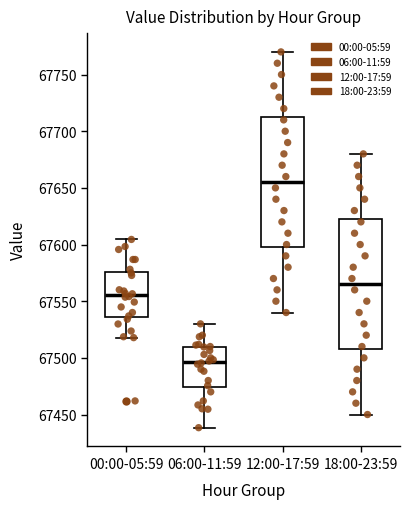

Which box's median line is the highest?

12:00-17:59